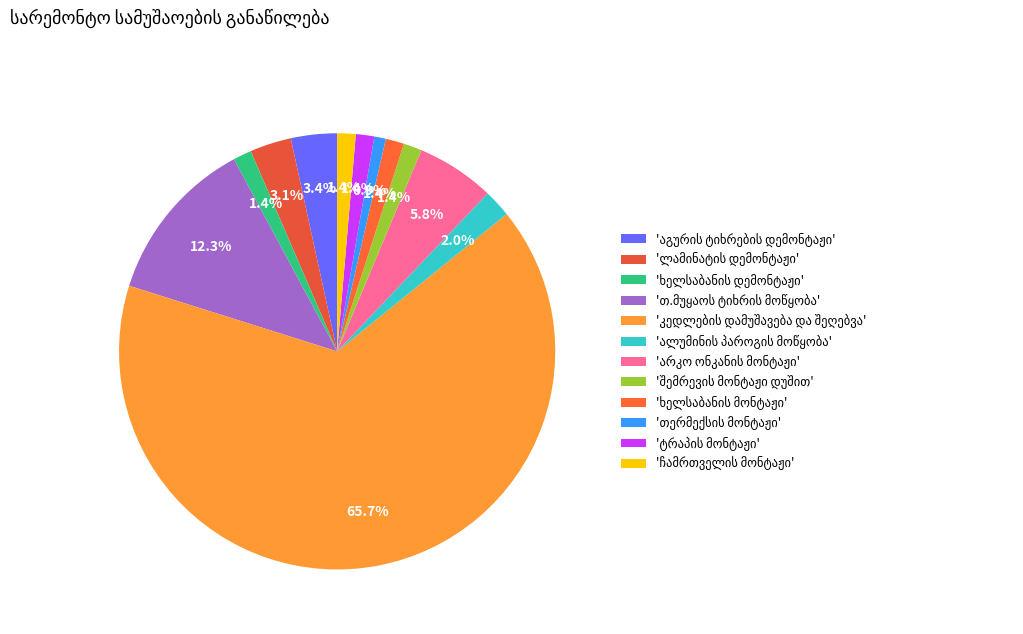

To the nearest percent, what is the difference between the largest and smallest slice percentages?

65%